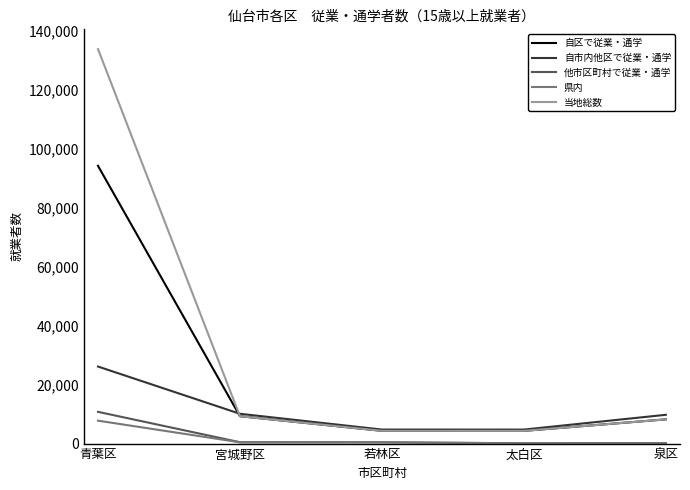

True or false: 県内 and 当地総数 intersect in this chart.

False